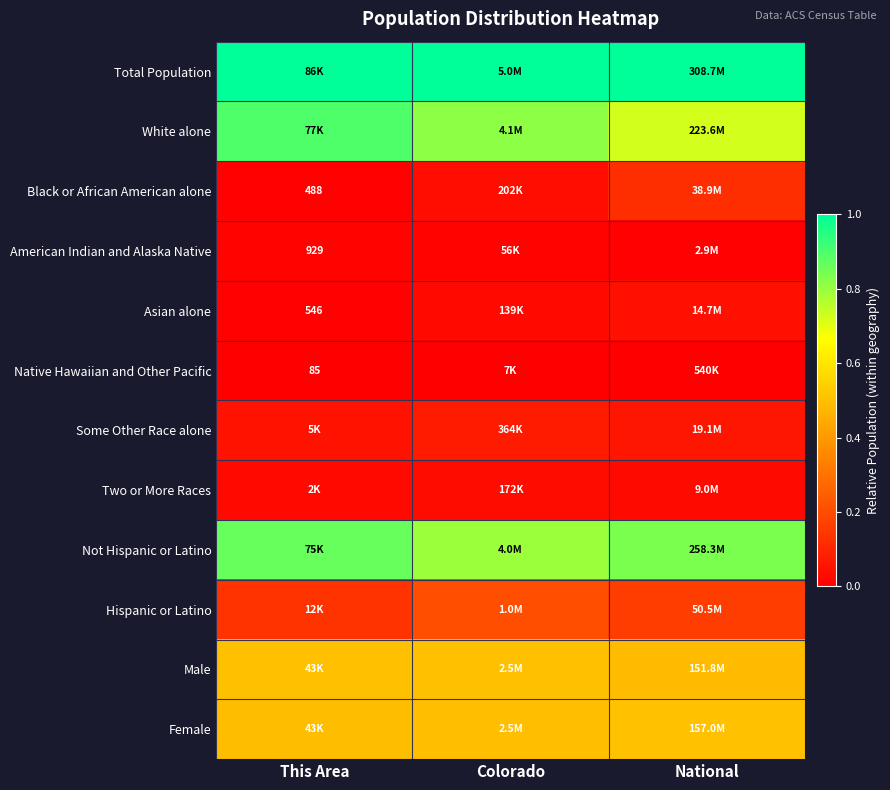

Between National and This Area, which is larger?

National